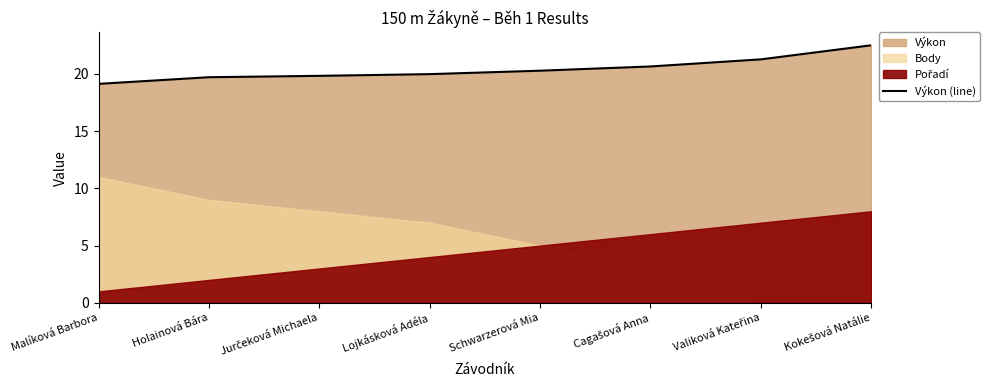

What is the average value?

20.4